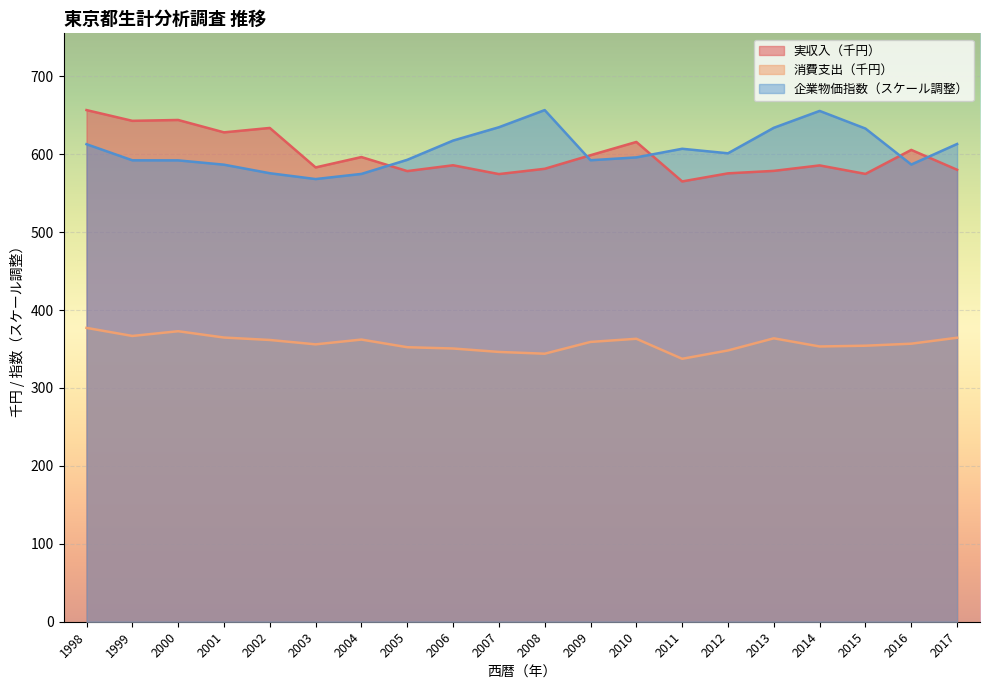

True or false: 企業物価指数 has a value of 292.1 at 2013.

False